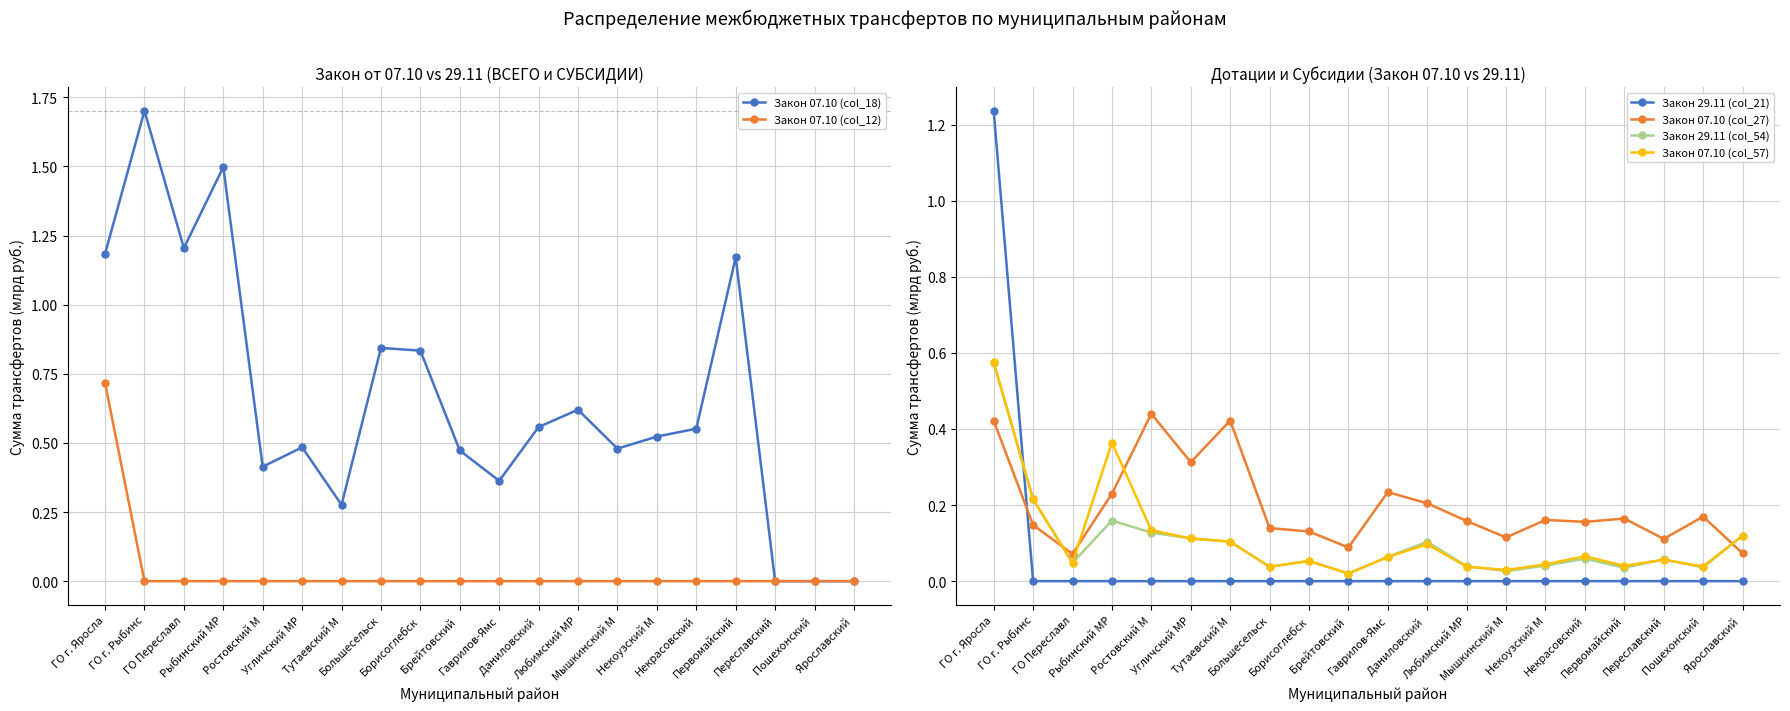

List the series in order of their peak value, highest first.

Закон 07.10 (col_18), Закон 29.11 (col_21), Закон 07.10 (col_12), Закон 07.10 (col_57), Закон 29.11 (col_54), Закон 07.10 (col_27)